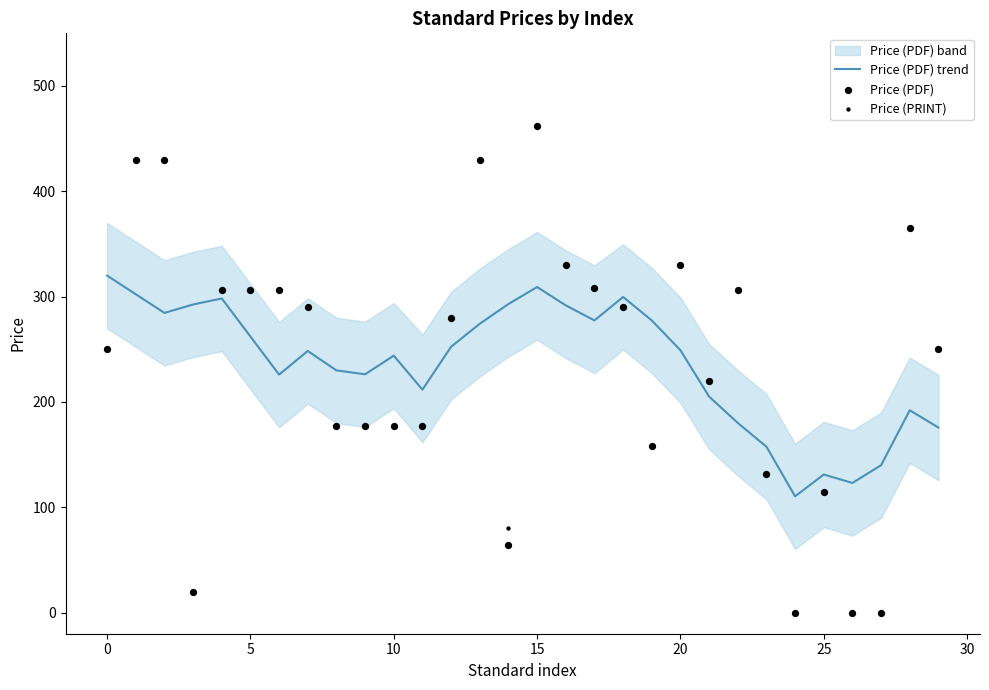

Is the value of Price (PRINT) at 0 greater than the value of Price (PDF) trend at 15?

Yes